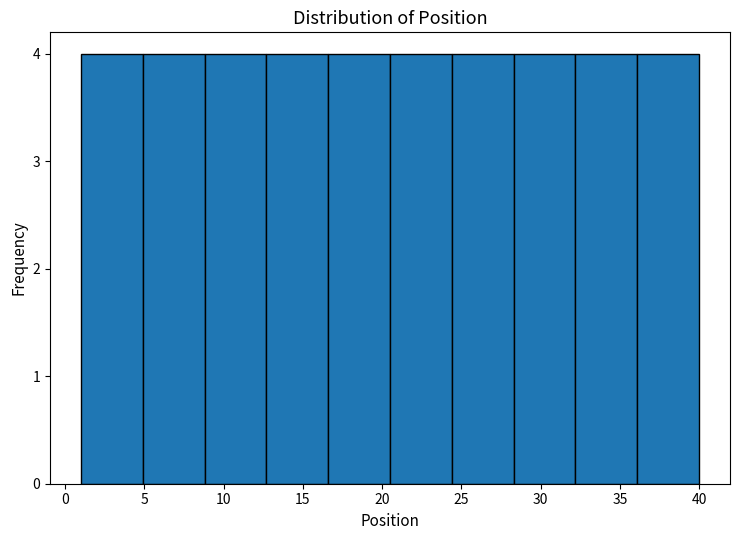

Reading left to right, list every bar in this chart as the range it spans on the x-axis followed by its height. Neither the bar edges nor the heights are printed on the chart, so give them approximately, as read against the axes.

1.0 to 4.9: 4
4.9 to 8.8: 4
8.8 to 12.7: 4
12.7 to 16.6: 4
16.6 to 20.5: 4
20.5 to 24.4: 4
24.4 to 28.3: 4
28.3 to 32.2: 4
32.2 to 36.1: 4
36.1 to 40.0: 4